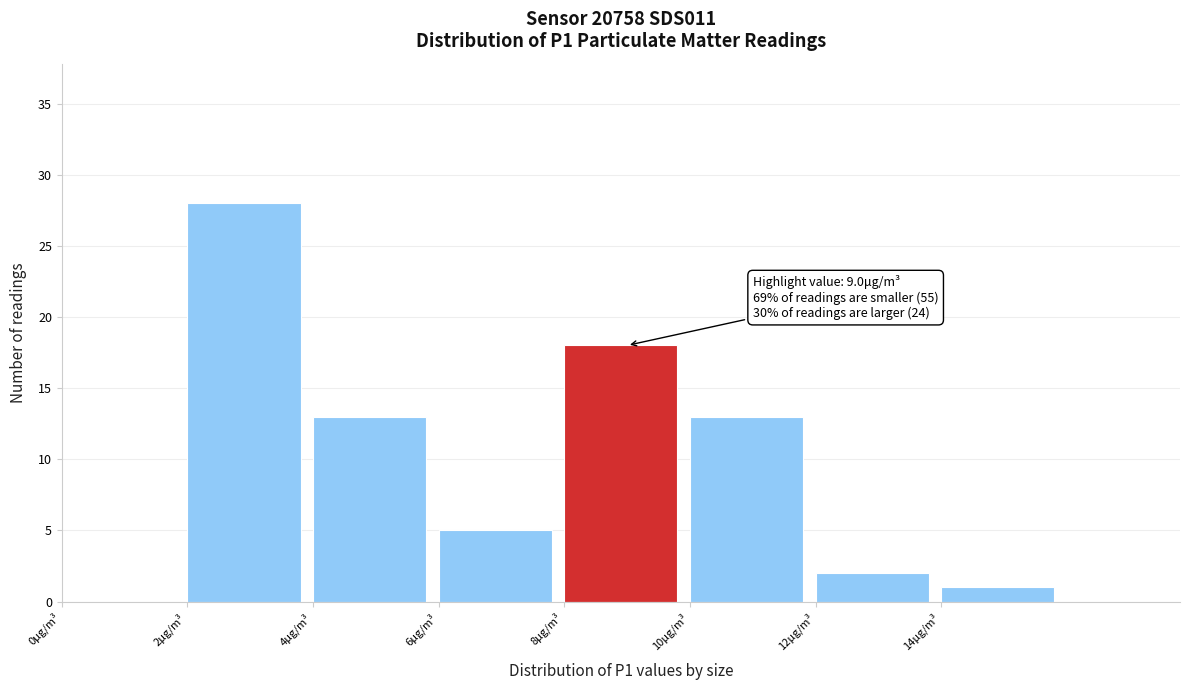

Which range on the x-axis has the tallest bar?

2 to 4